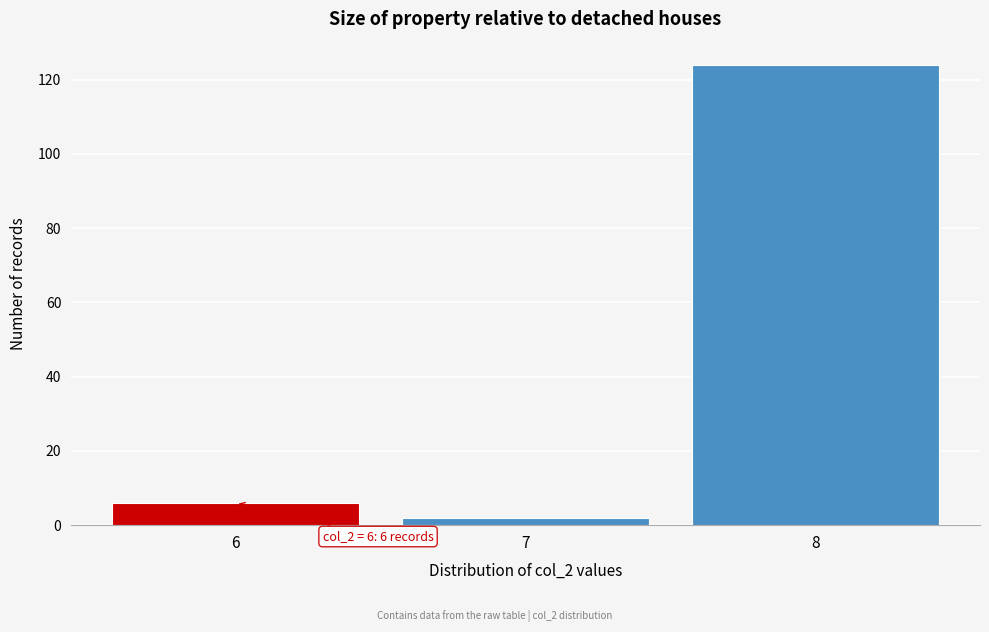

Which range on the x-axis has the tallest bar?

7.5 to 8.5